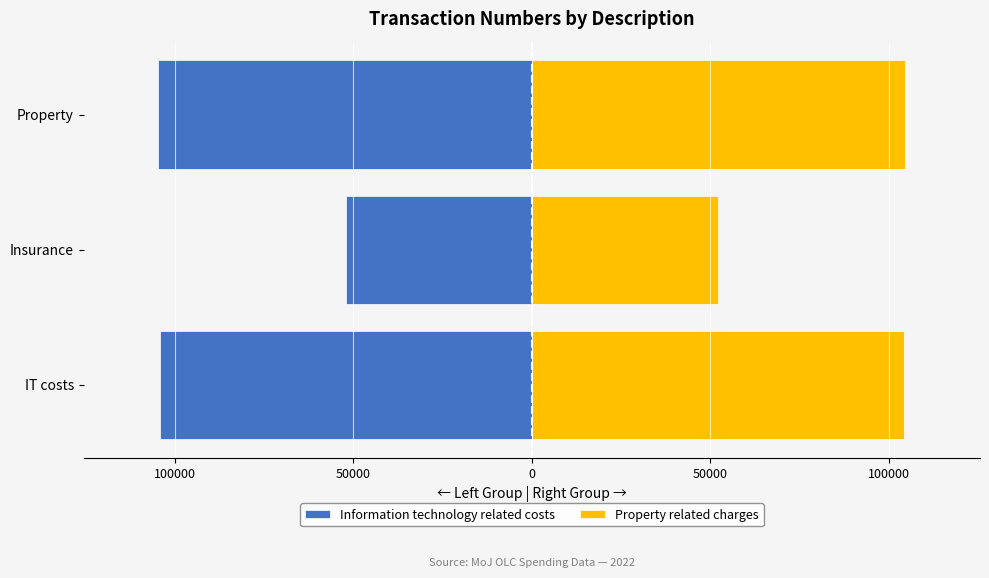

Reading right to left, extract all data points from this chart.

Information technology related costs: -104546.0	-51985.0	-104132.5
Property related charges: 104546.0	51985.0	104132.5